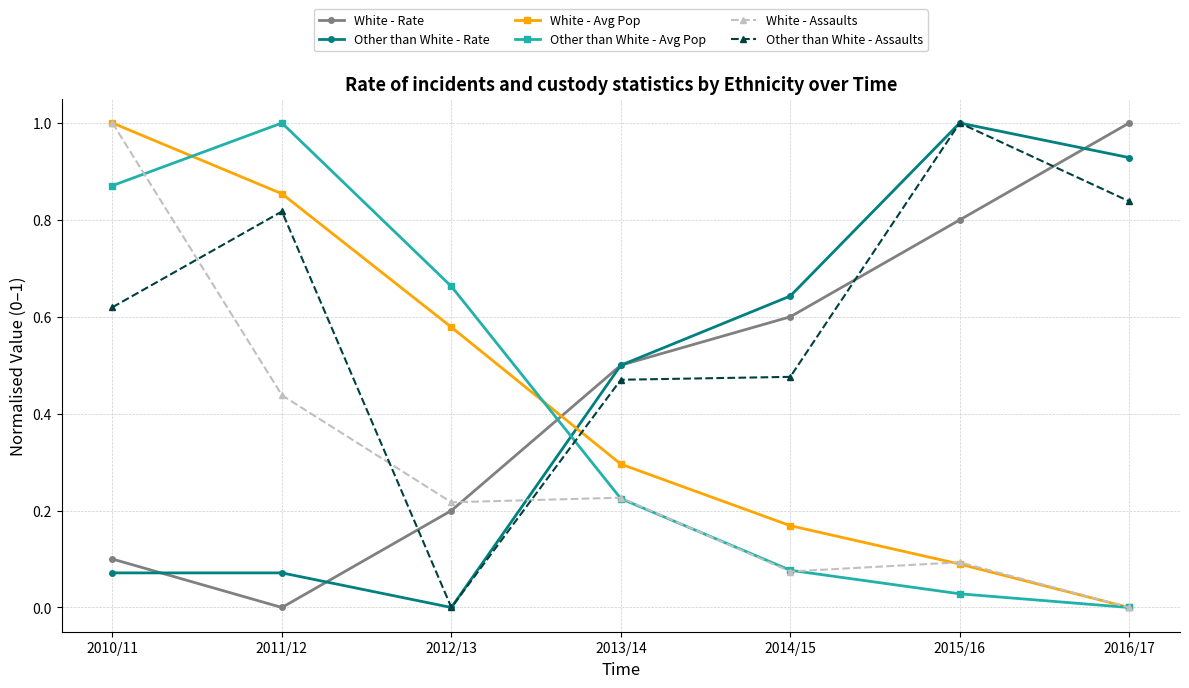

How many values in the Other than White - Rate series exceed 0?

6